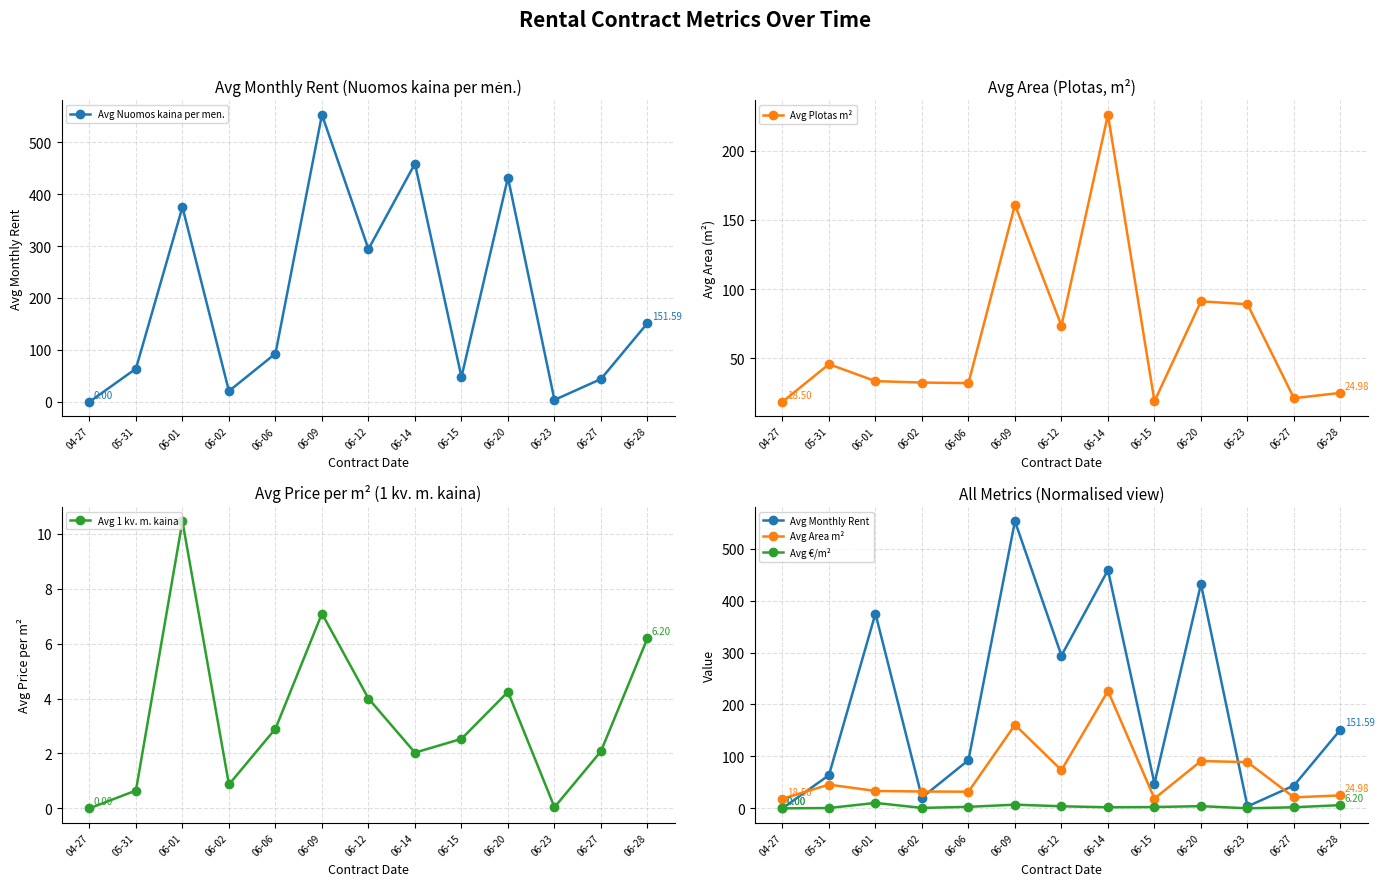

How many lines are shown in the chart?

6